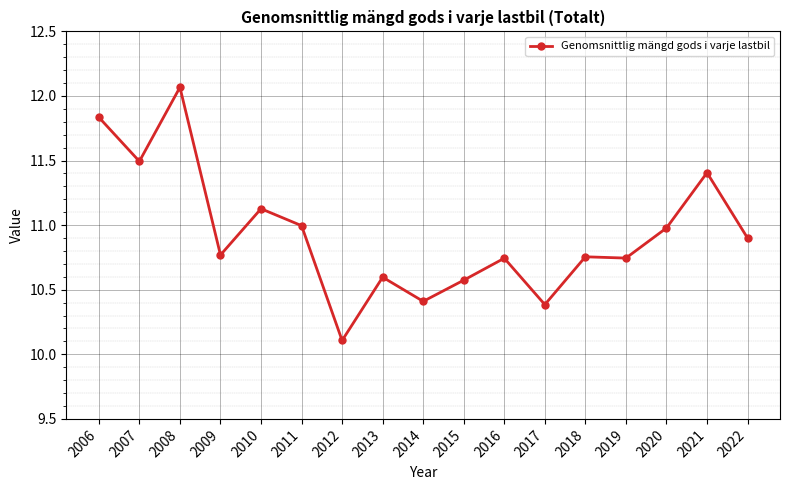

Where is the first local maximum?

2008